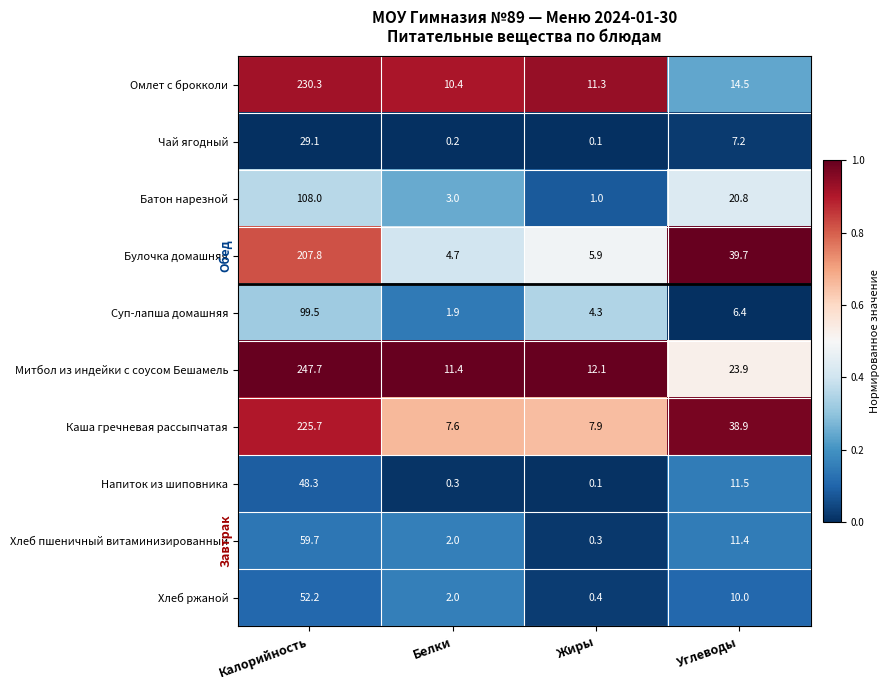

Rank the series by their maximum value, from highest to lowest.

Митбол из индейки с соусом Бешамель, Омлет с брокколи, Каша гречневая рассыпчатая, Булочка домашняя, Батон нарезной, Суп-лапша домашняя, Хлеб пшеничный витаминизированный, Хлеб ржаной, Напиток из шиповника, Чай ягодный